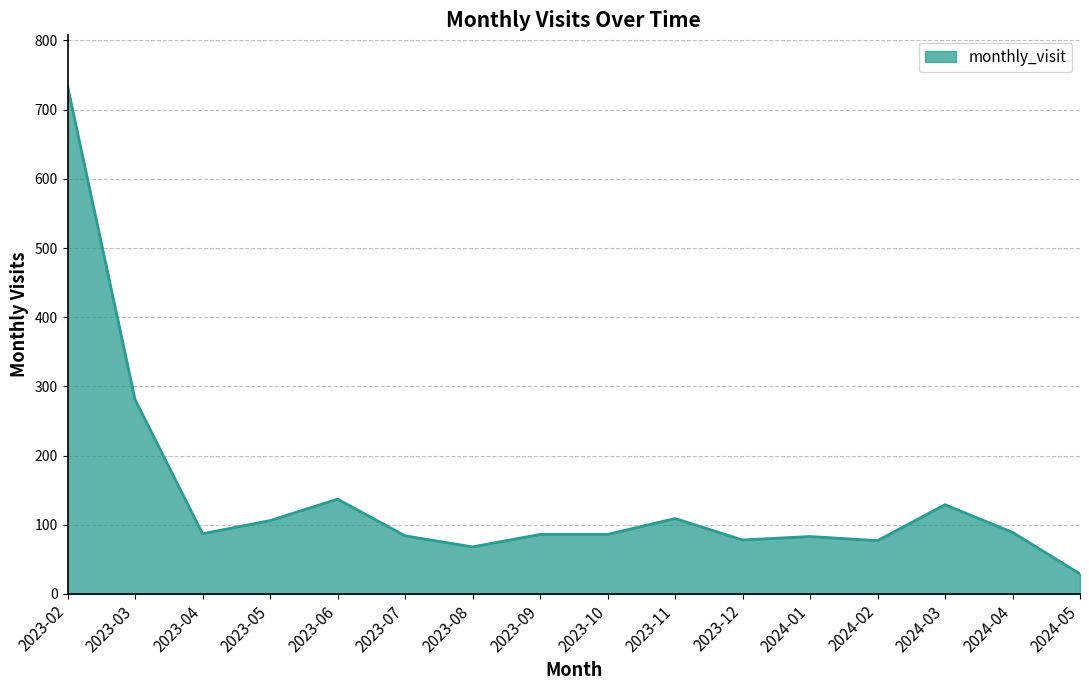

Where is the first local minimum?

2023-04